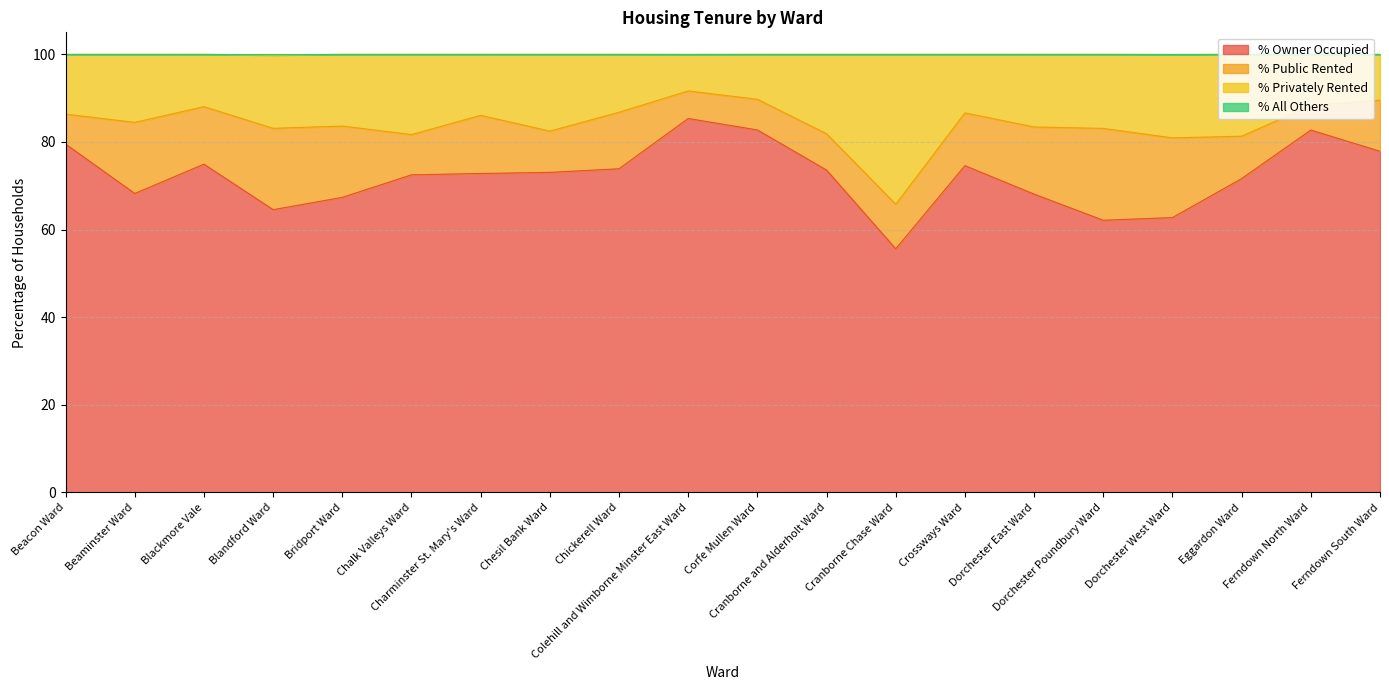

What is the value of the % All Others point at the 2nd from the left?

100.0